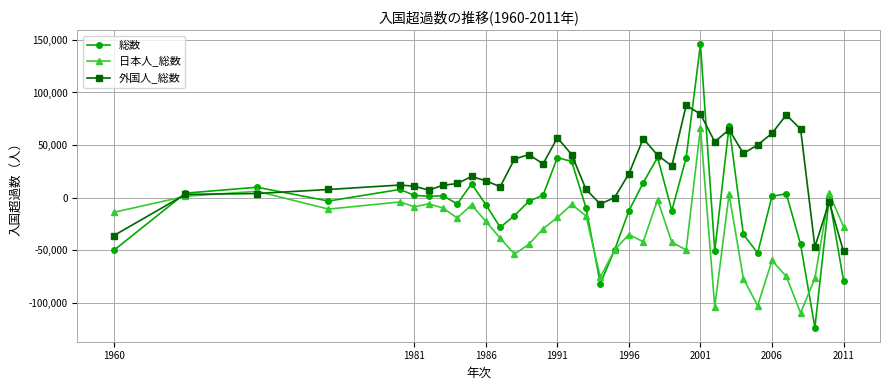

True or false: 外国人_総数 has more than 1 interior local peaks.

True